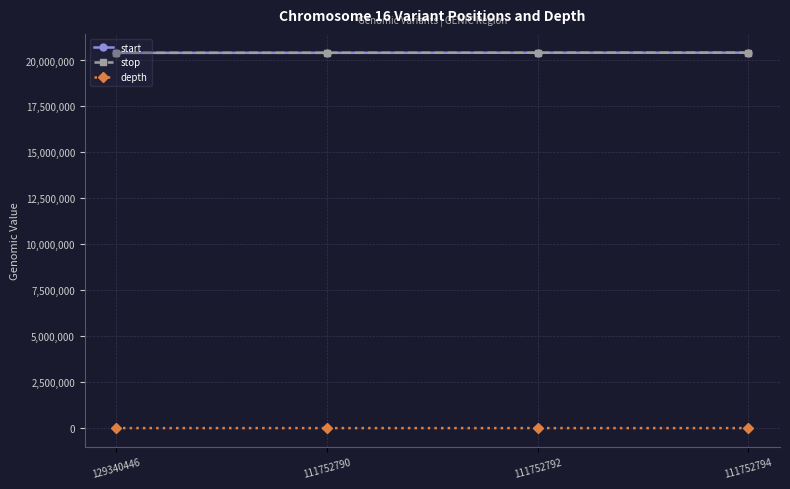

How many lines are shown in the chart?

3